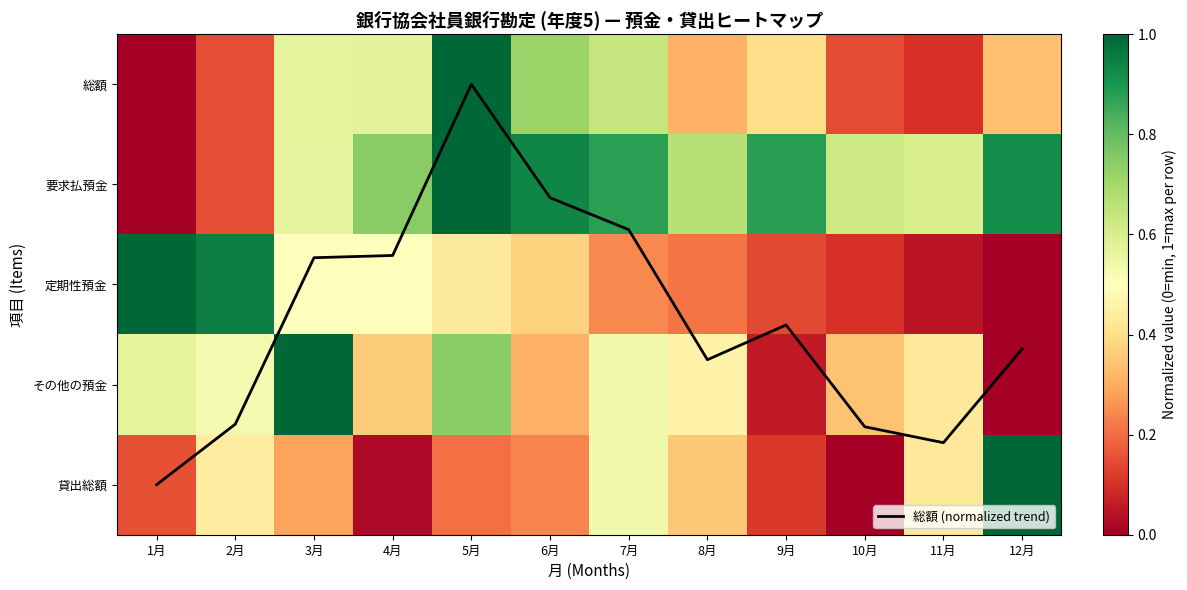

Which series changed the most between 3月 and 9月?

その他の預金